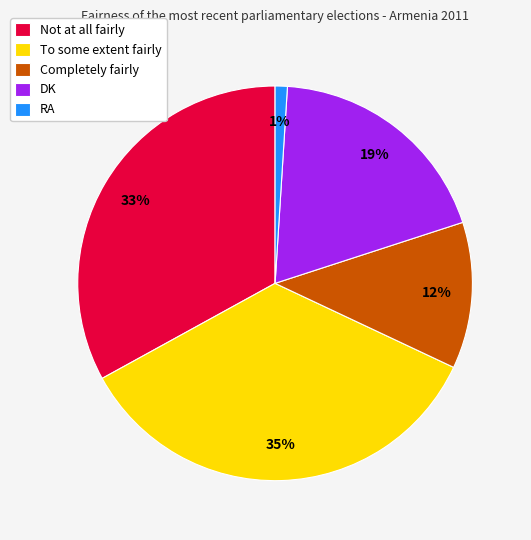

What is the largest slice in the pie chart?

To some extent fairly